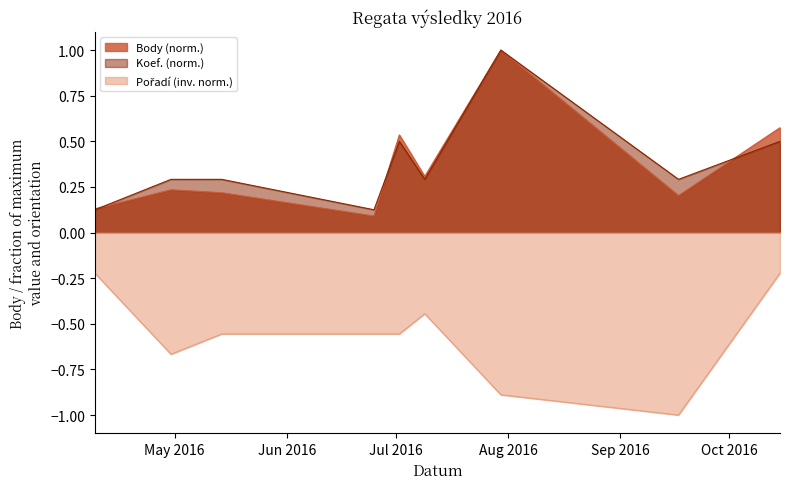

Read the Pořadí value at 2016-04-09.

-0.2